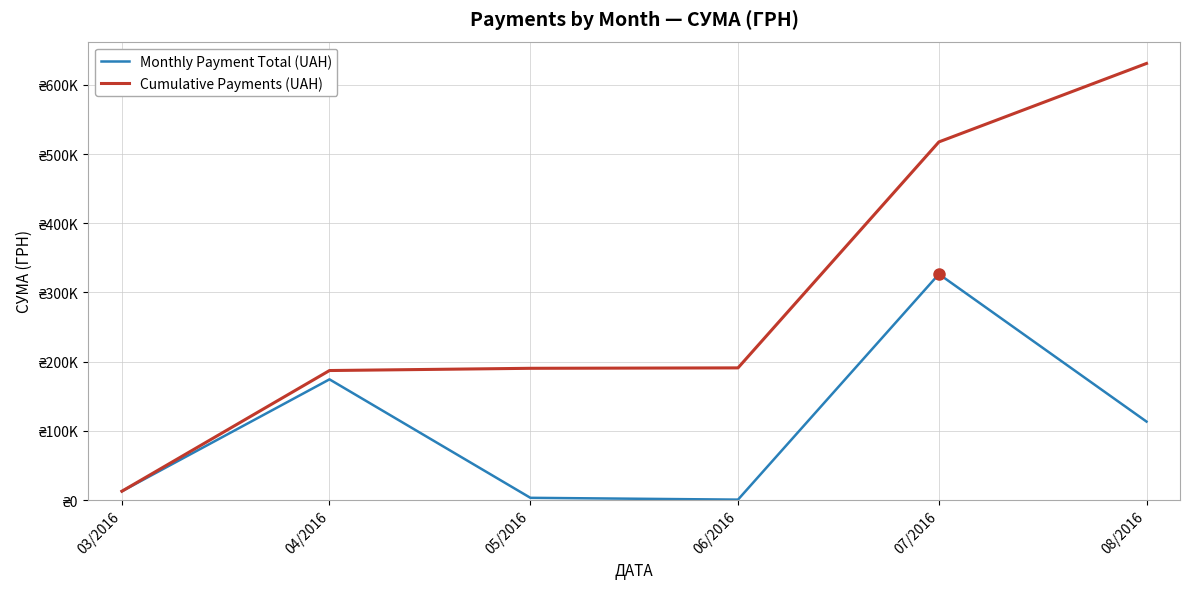

Does the chart display data point markers on the line(s)?

No